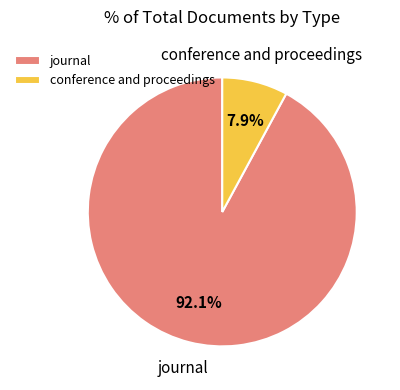

What percentage is NOT represented by conference and proceedings?

92.1%